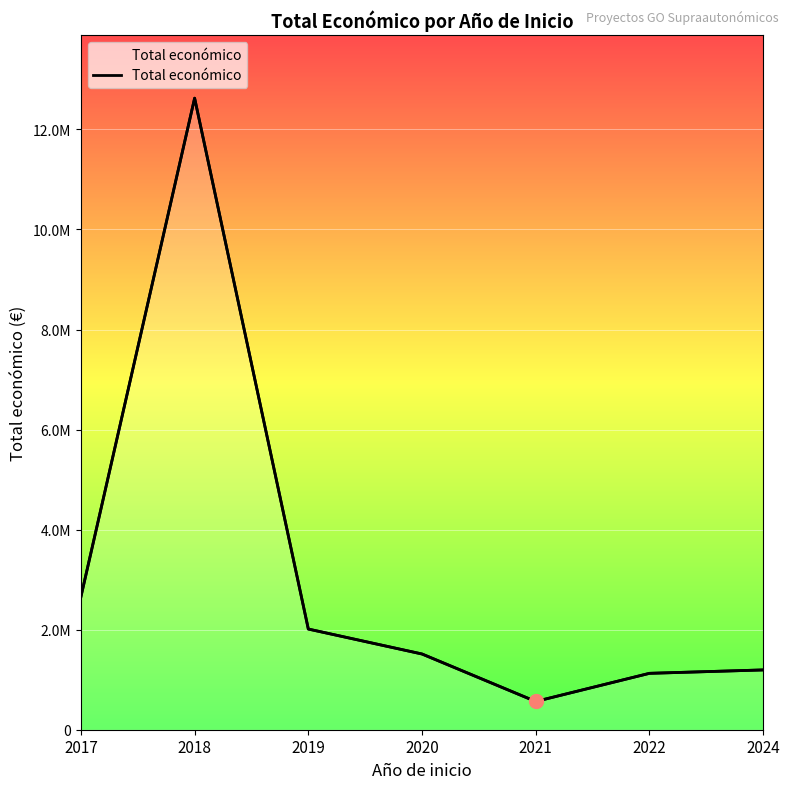

How many points are lower than both their immediate neighbors (excluding endpoints)?

1